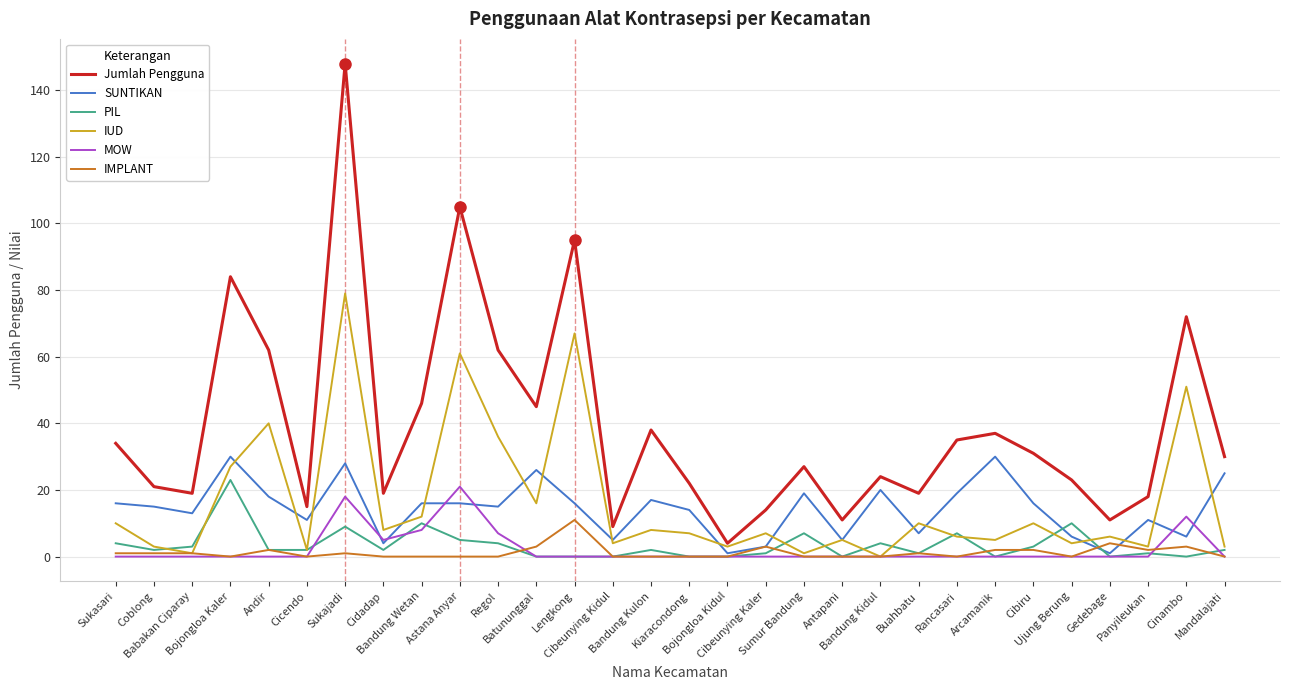

Which series has the largest total across all categories?

Jumlah Pengguna